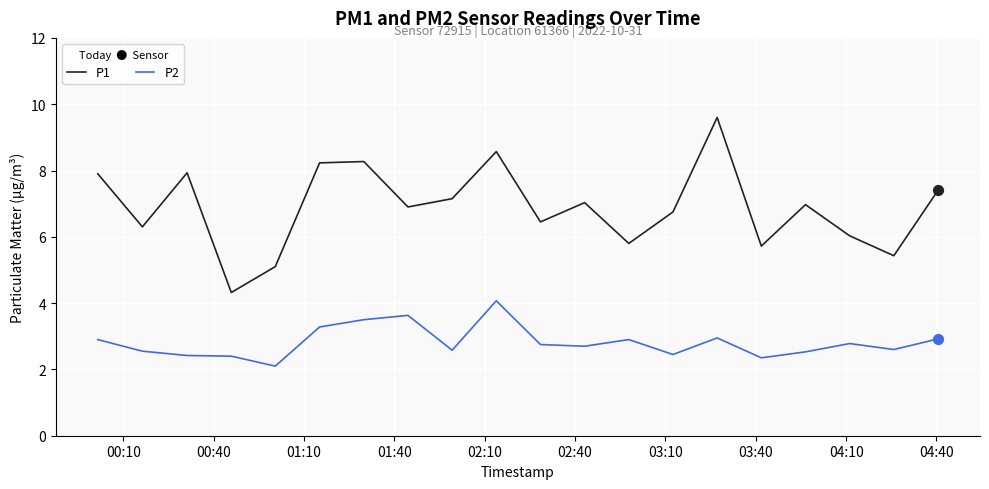

At how many categories does at least one series exceed 3?

20